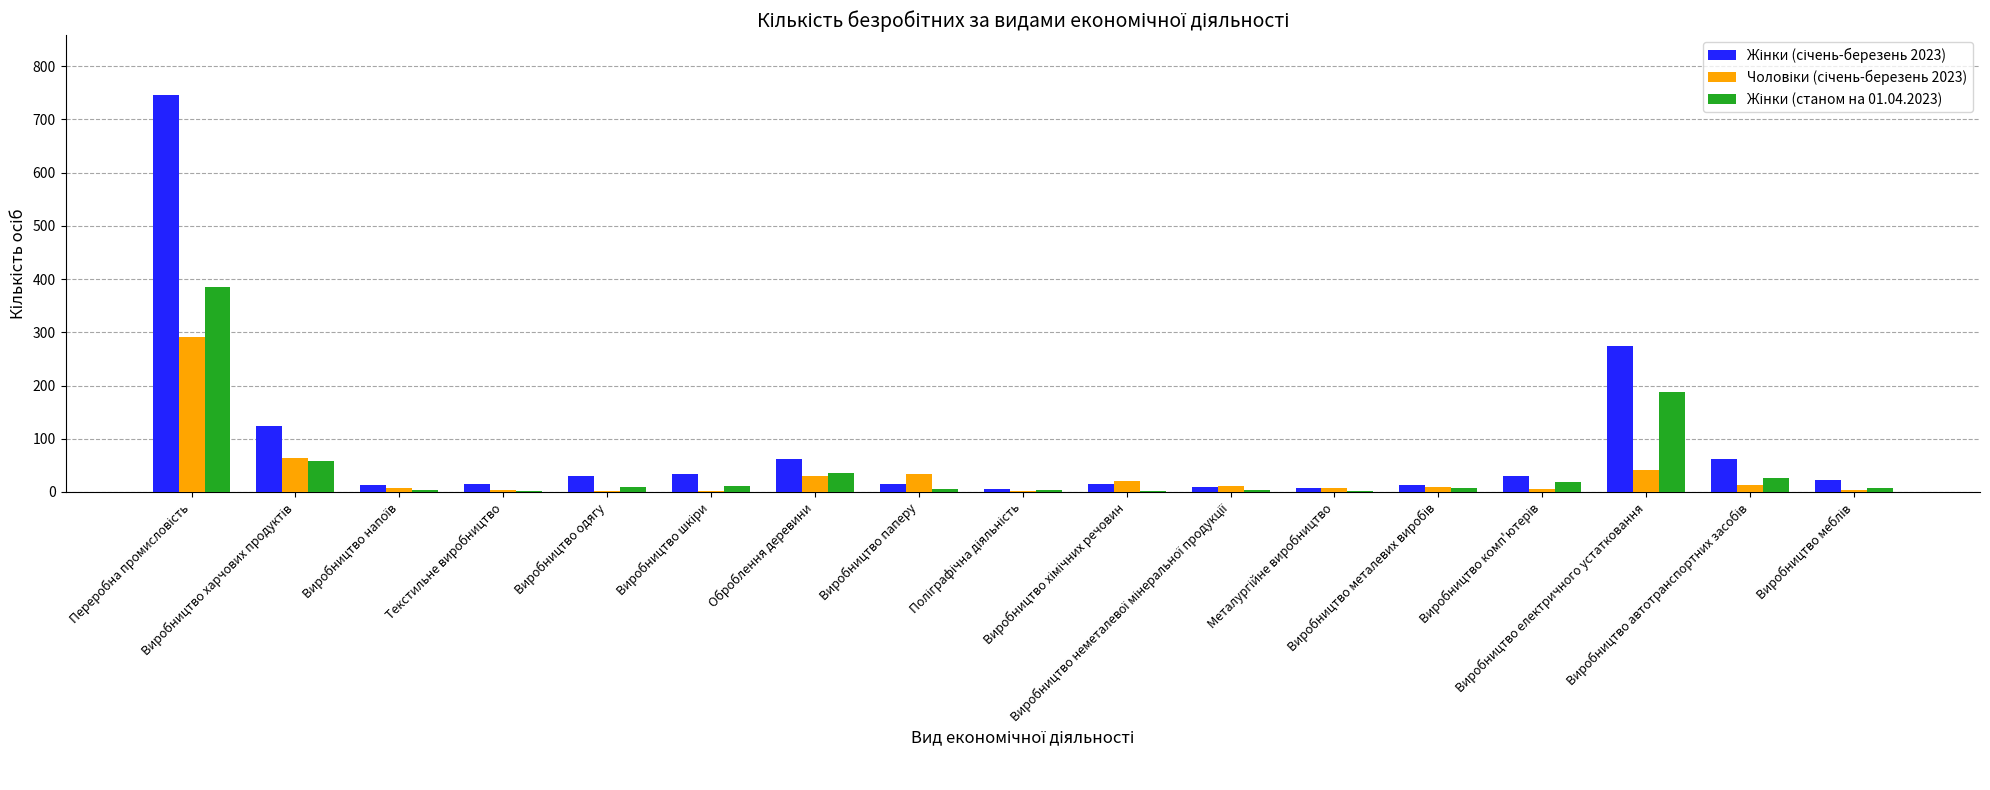

Count the number of categories in the chart.

17